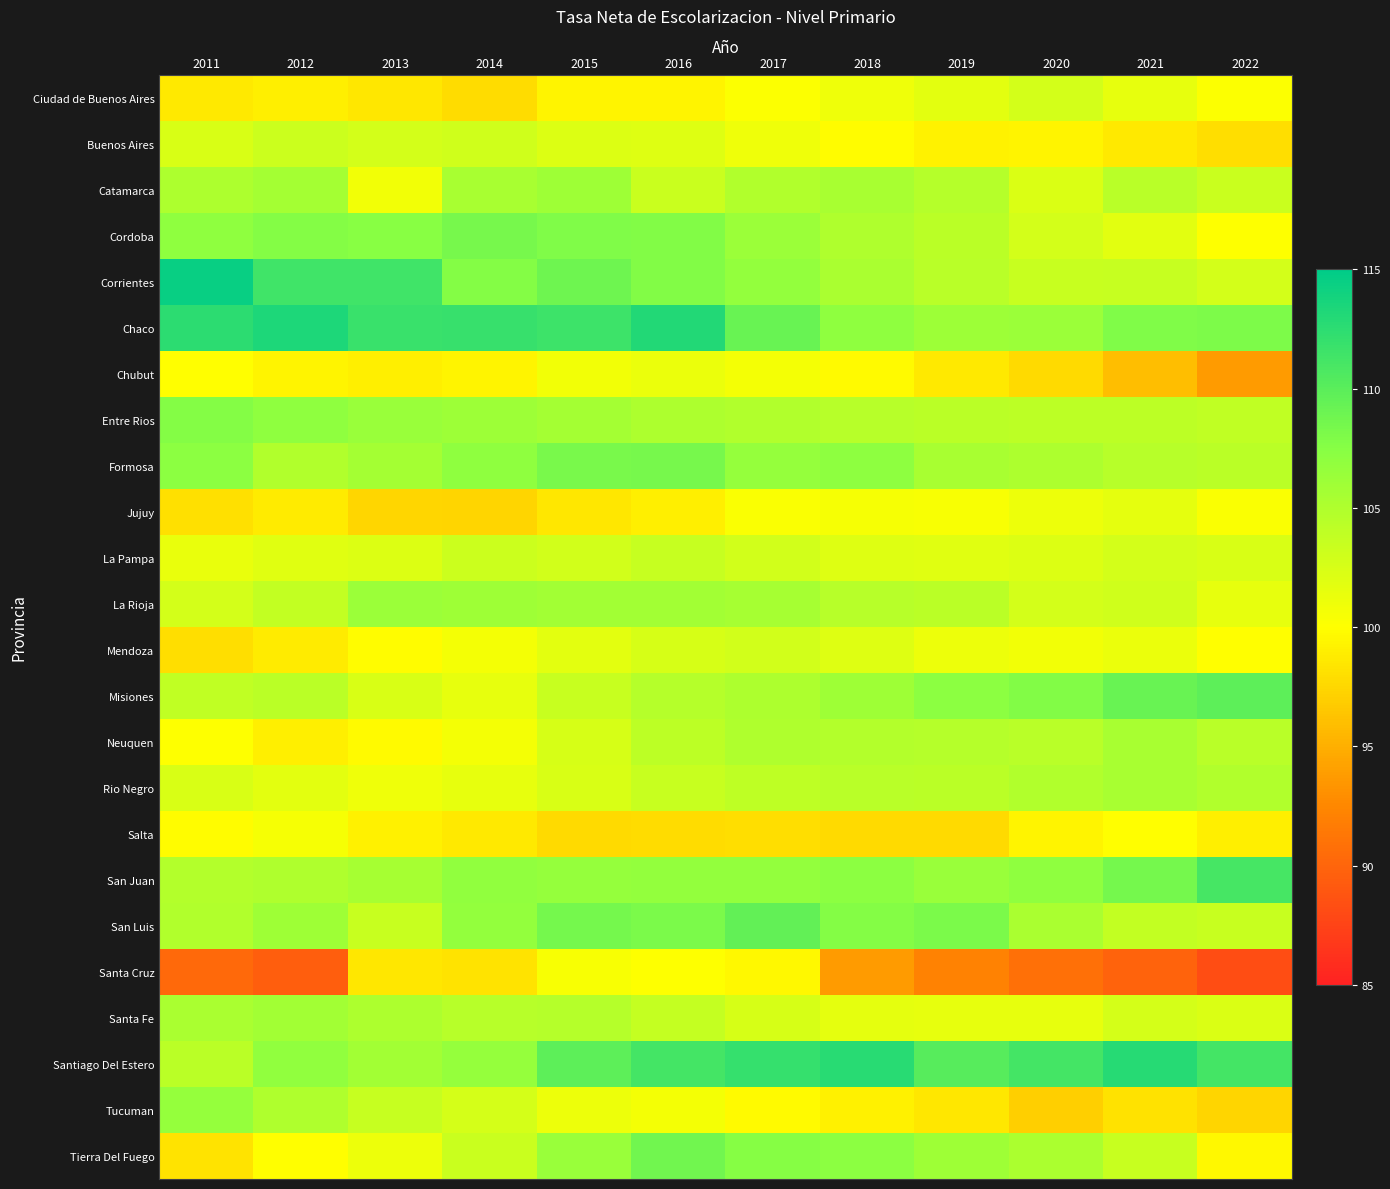

What is the spread (max minus min) of values at 2014?

14.6